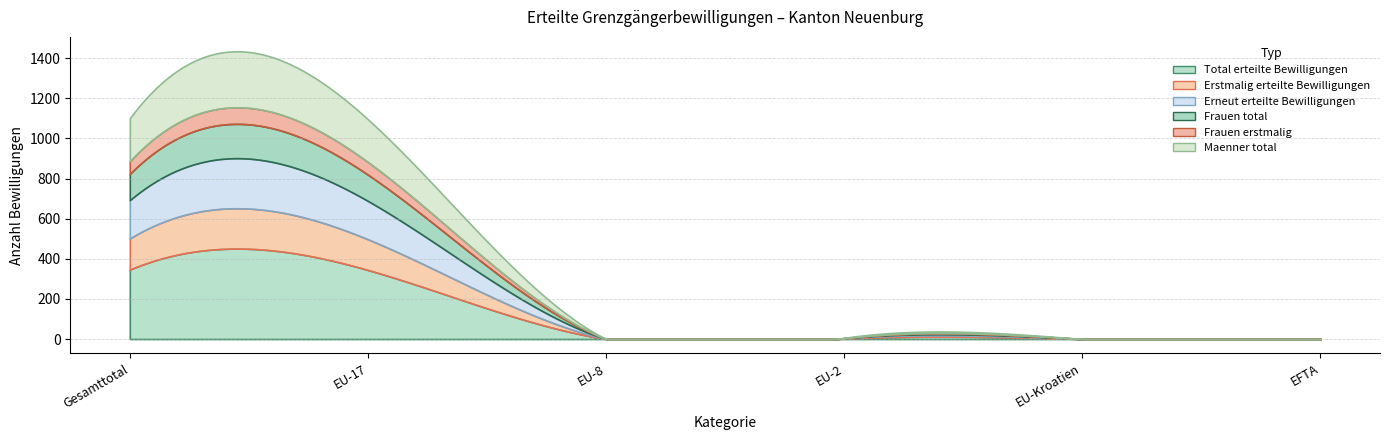

True or false: Maenner total and Total erteilte Bewilligungen intersect in this chart.

False